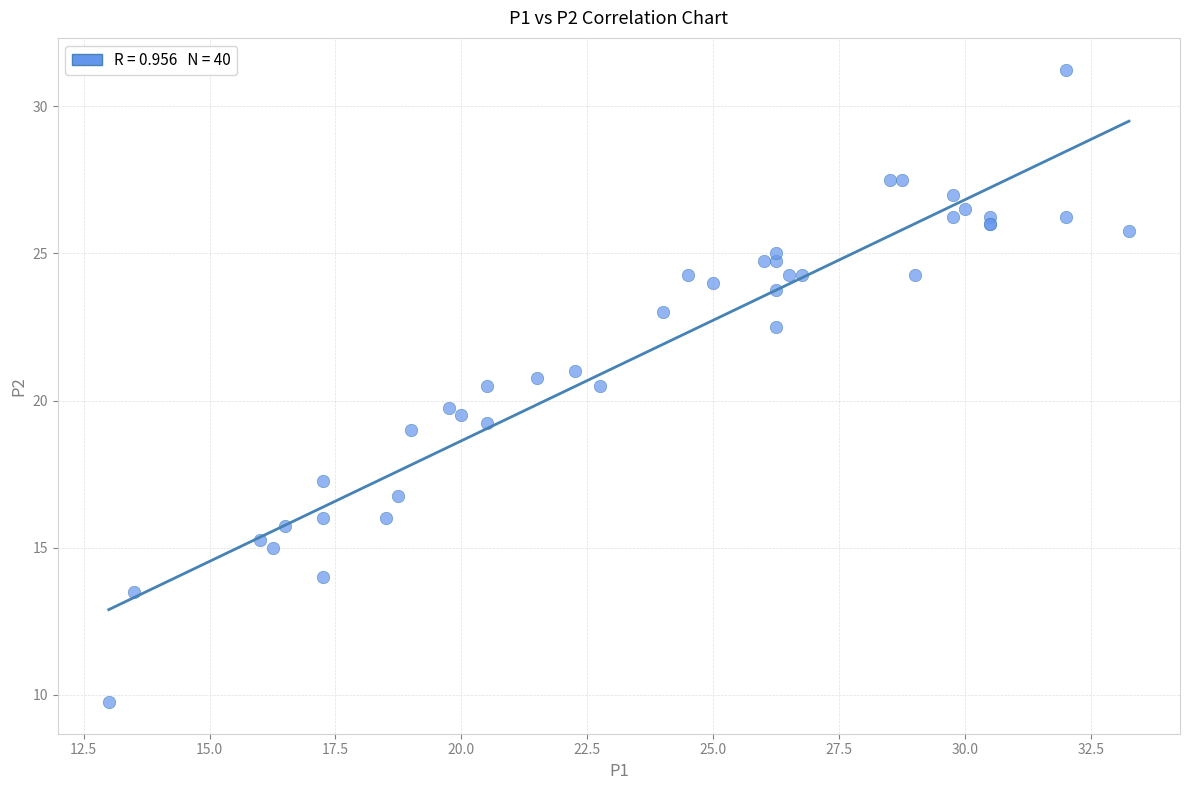

What Y value in the scatter plot is closest to 20?

19.8